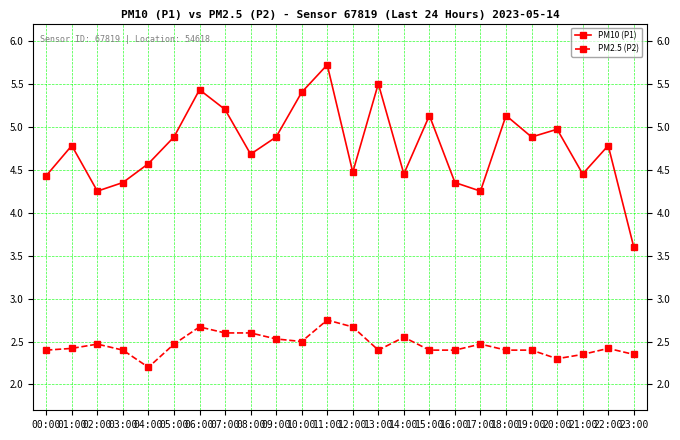

Rank the series at 03:00 from highest to lowest value.

PM10 (P1), PM2.5 (P2)